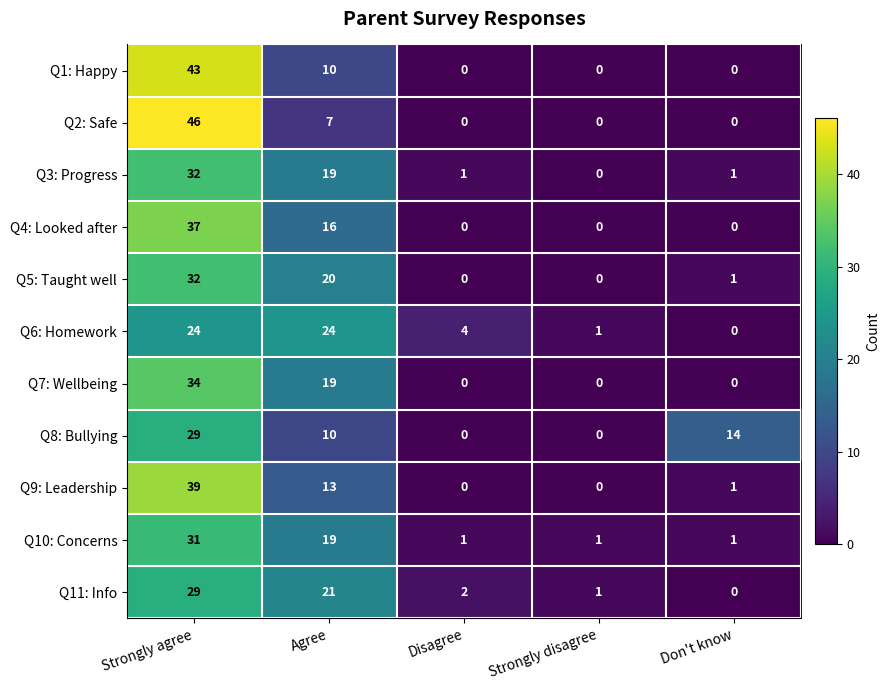

The value of Q3: Progress at Agree is 19. True or false?

True